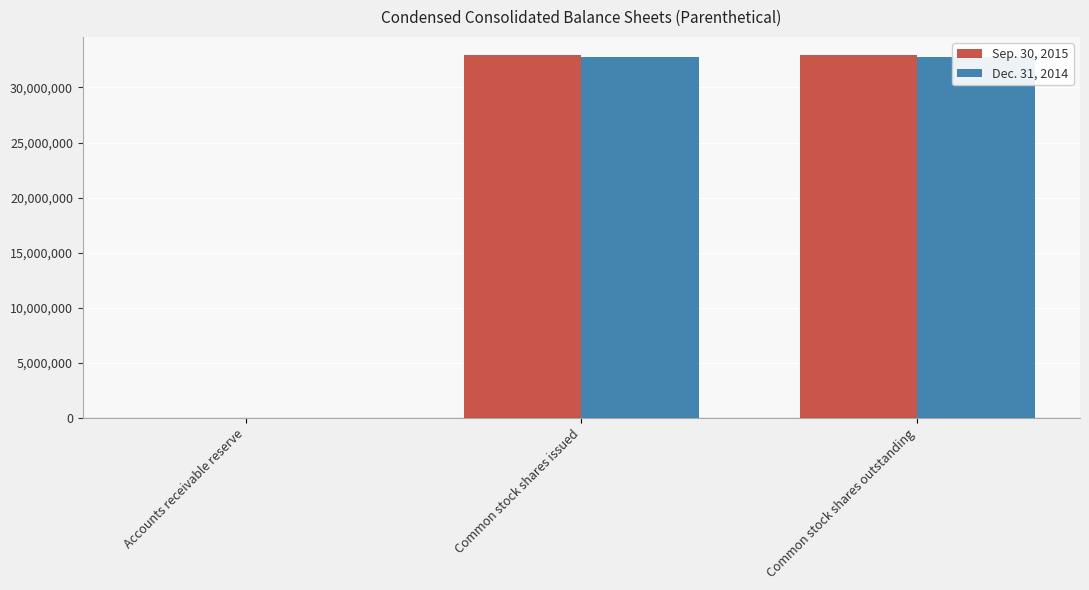

What is the difference between the maximum and minimum values in the Dec. 31, 2014 series?

32774333